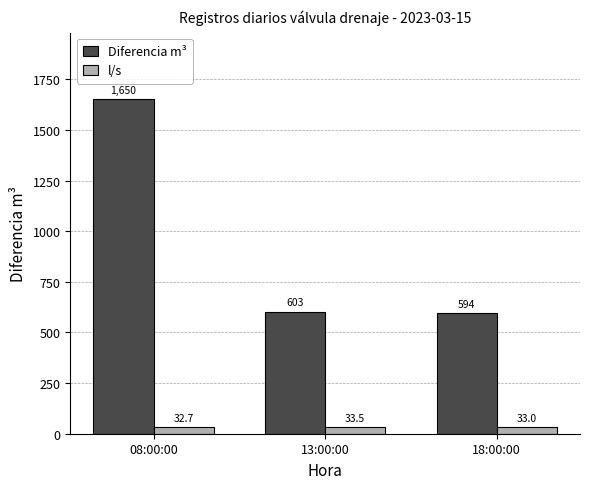

What is the spread (max minus min) of values at 18:00:00?

561.0